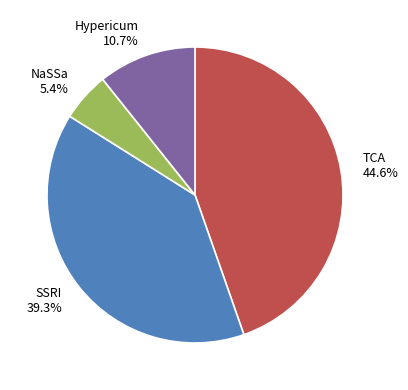

Which slice is the smallest?

NaSSa